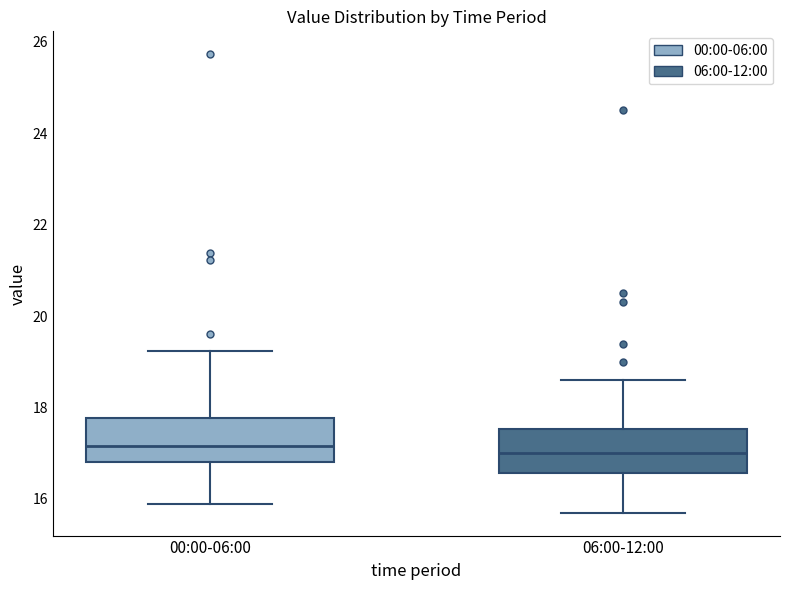

Reading left to right, transcribe this box plot: for each box, give where its median line is, the range the box spans, and where its two whiskers end, as read against the y-axis. The values are not printed on the chart, so give them approximately, as read against the axis.

00:00-06:00: median 17.2, box 16.8 to 17.8, whiskers 15.8 to 19.2
06:00-12:00: median 17.0, box 16.6 to 17.6, whiskers 15.8 to 18.6